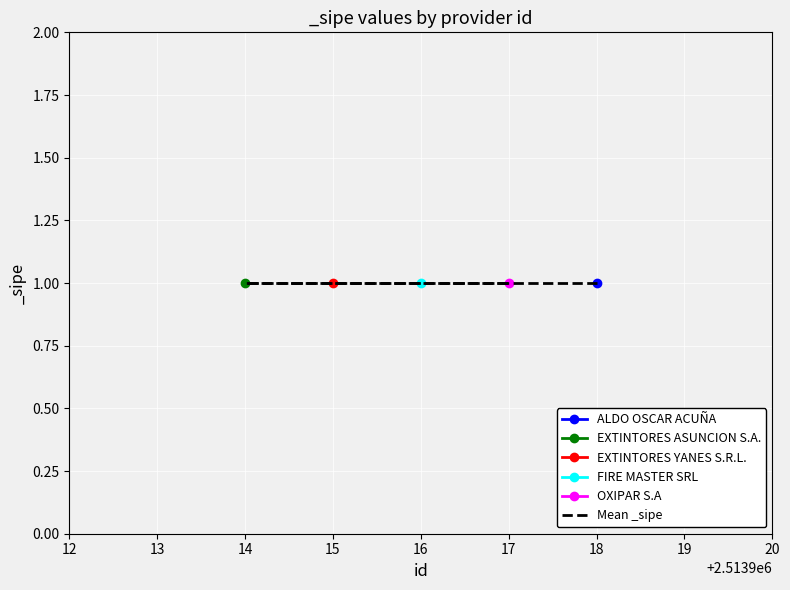

Count the number of data series in this chart.

5